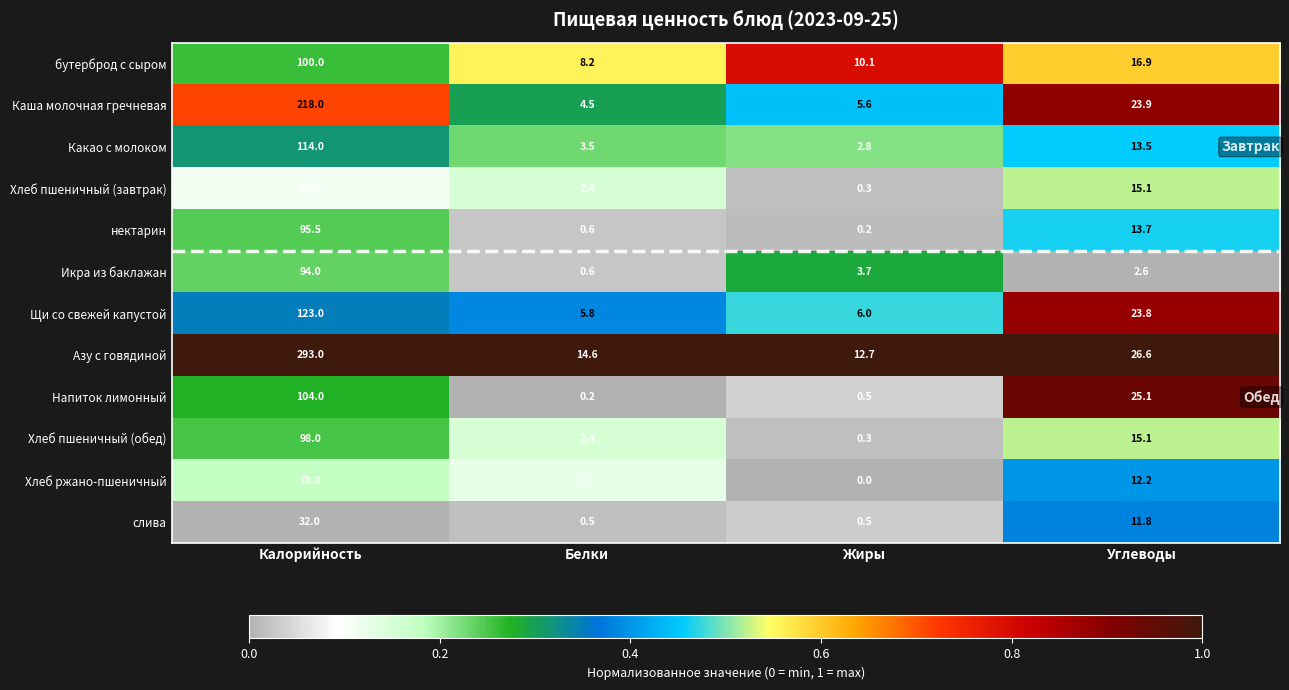

How many data points does each series have?

4